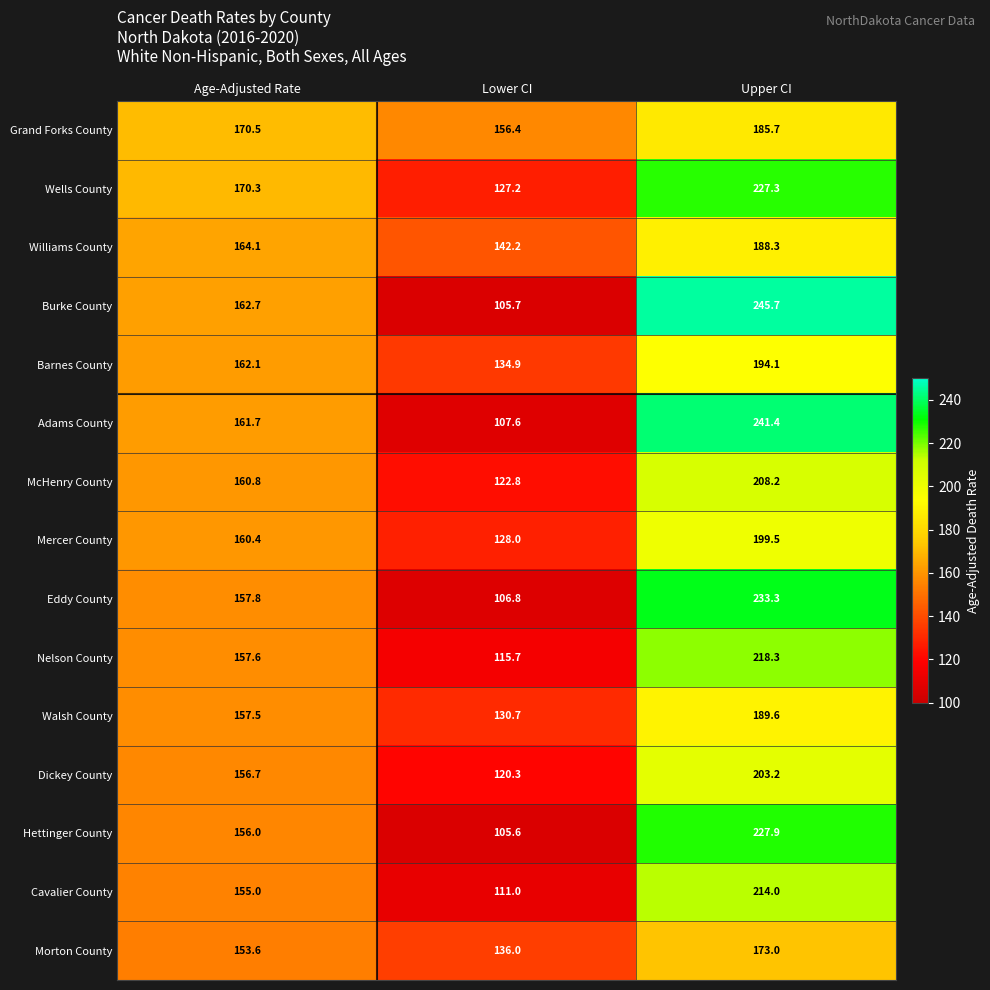

Which series has the largest total across all categories?

Wells County